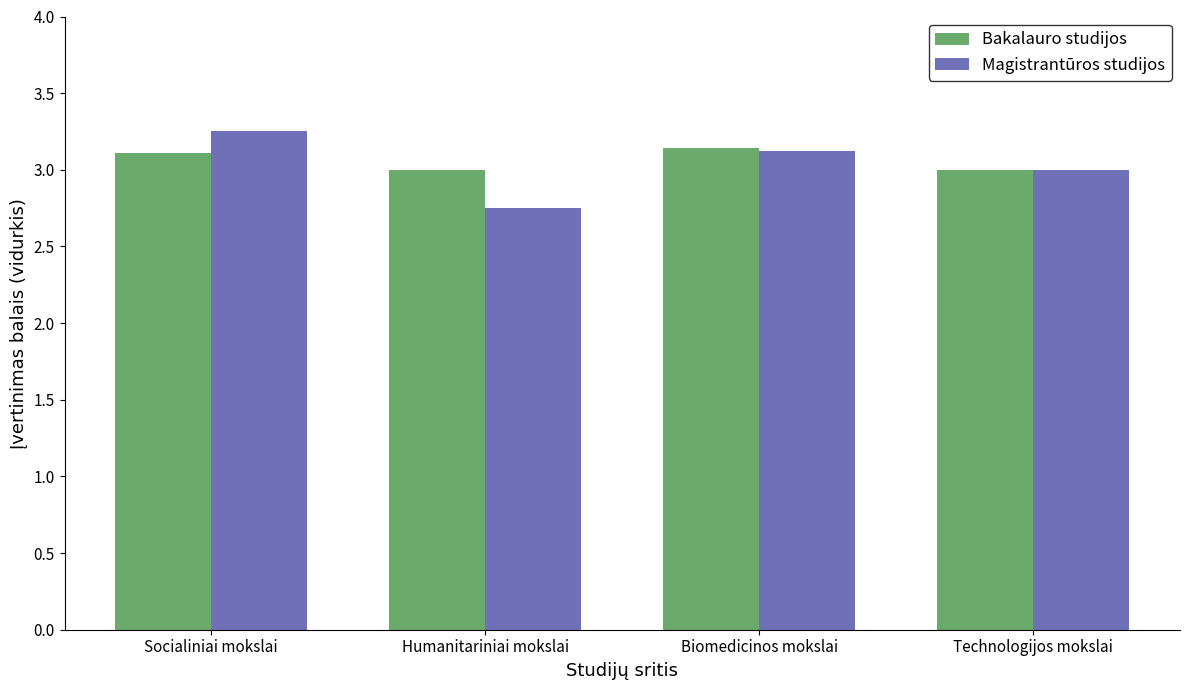

Rank the categories by Magistrantūros studijos value from highest to lowest.

Socialiniai mokslai, Biomedicinos mokslai, Technologijos mokslai, Humanitariniai mokslai